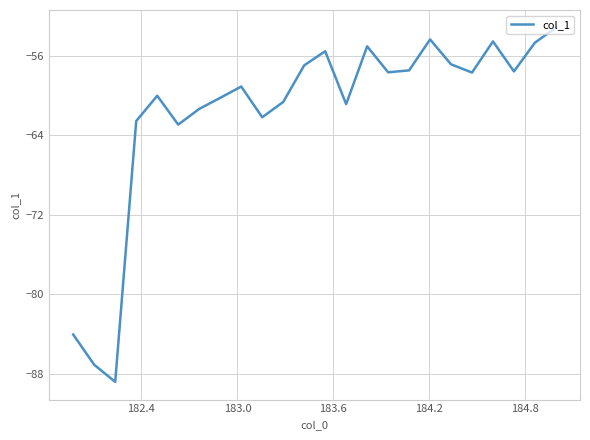

What is the difference between the maximum and minimum values?

35.6